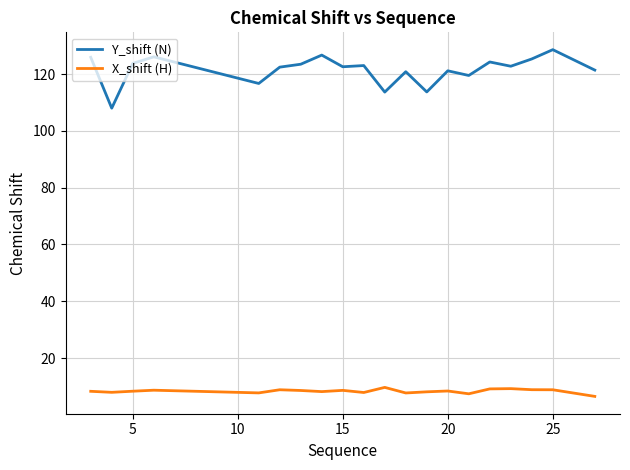

True or false: Y_shift (N) and X_shift (H) cross at least once.

False